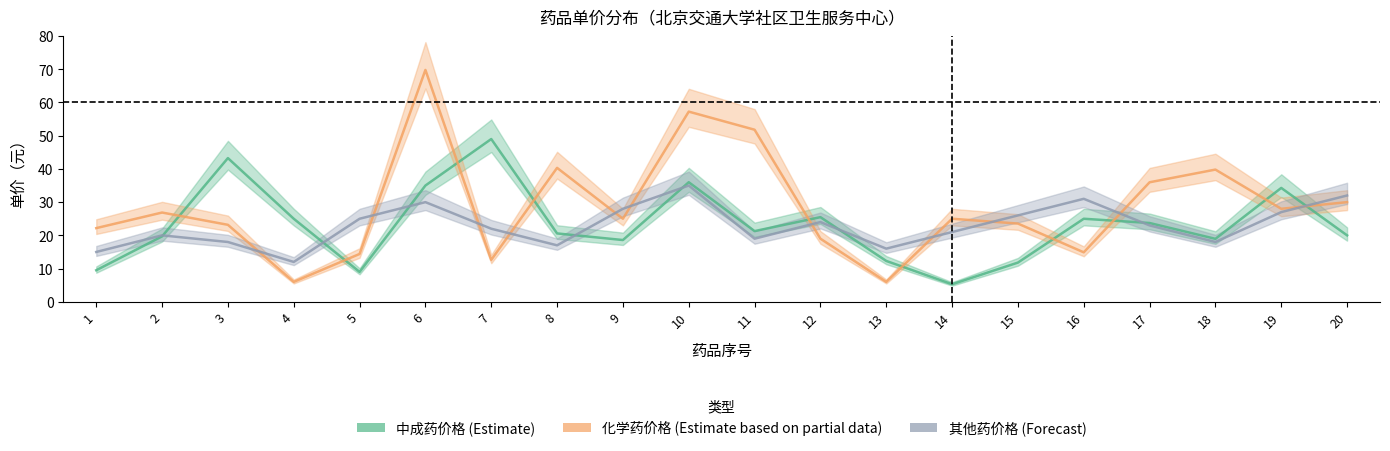

Reading left to right, transcribe all the data shown in this chart.

中成药_price: 9.5	19.7	43.3	25.0	9.0	35.0	49.0	20.6	18.6	36.0	21.3	25.5	12.3	5.3	11.8	25.0	23.7	18.9	34.3	20.0
化学药_price: 22.2	26.9	23.2	6.0	14.4	69.8	12.6	40.3	25.0	57.2	51.8	19.0	6.0	25.0	23.6	14.9	36.0	39.8	28.0	30.0
其他_price: 15.0	20.0	18.0	12.0	25.0	30.0	22.0	17.0	28.0	35.0	19.0	24.0	16.0	21.0	26.0	31.0	23.0	18.0	27.0	32.0